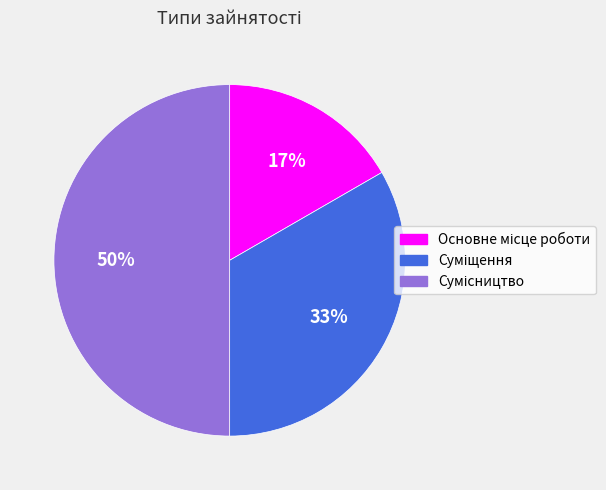

To the nearest percent, what is the average slice percentage?

33%